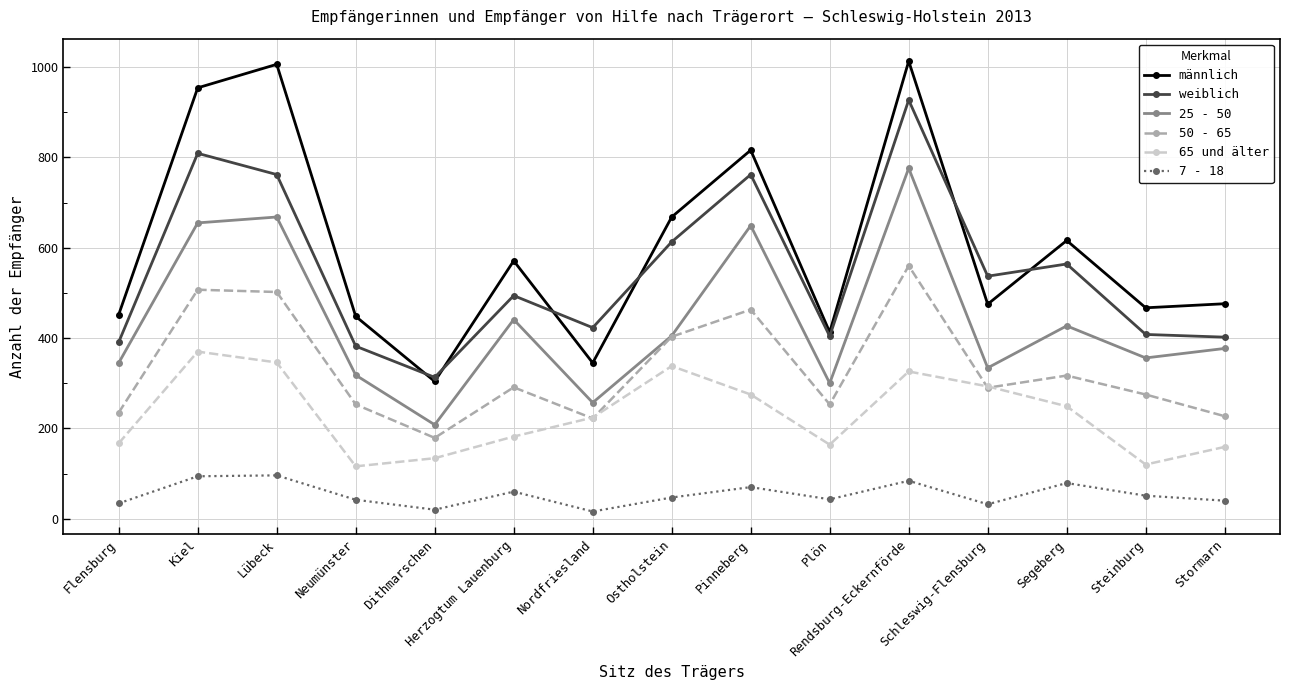

Where does the weiblich series first go above 494?

Kiel